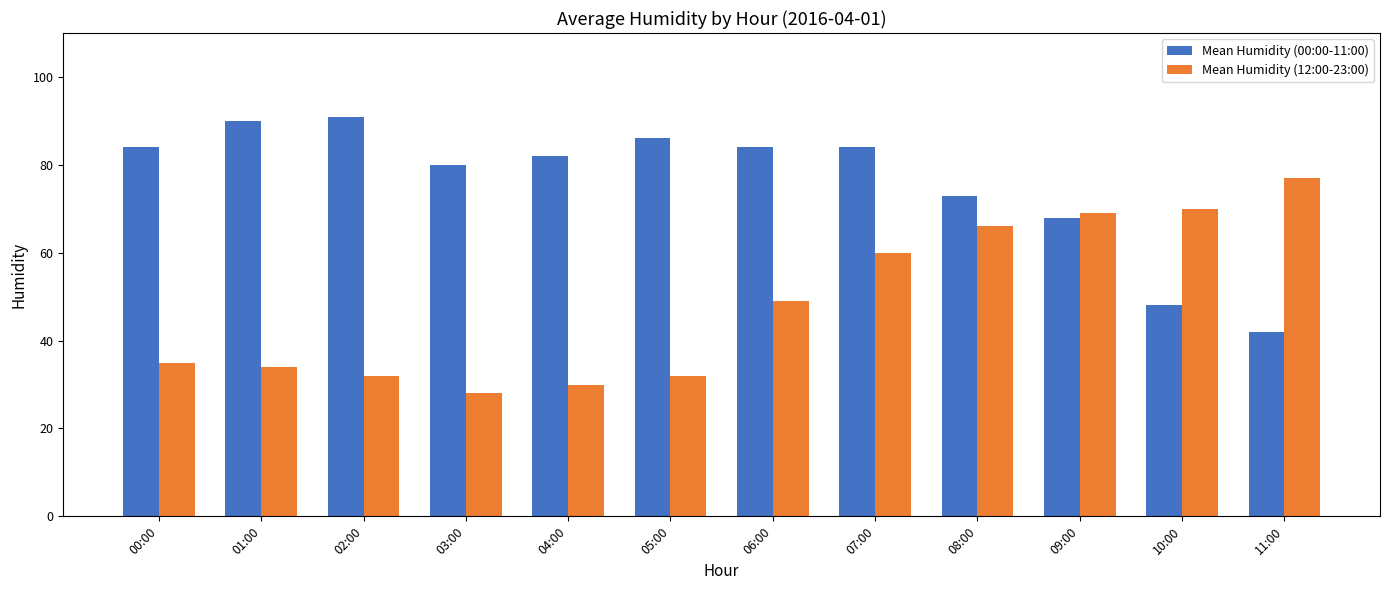

Between 05:00 and 09:00, which series saw the biggest shift?

Mean Humidity (12:00-23:00)